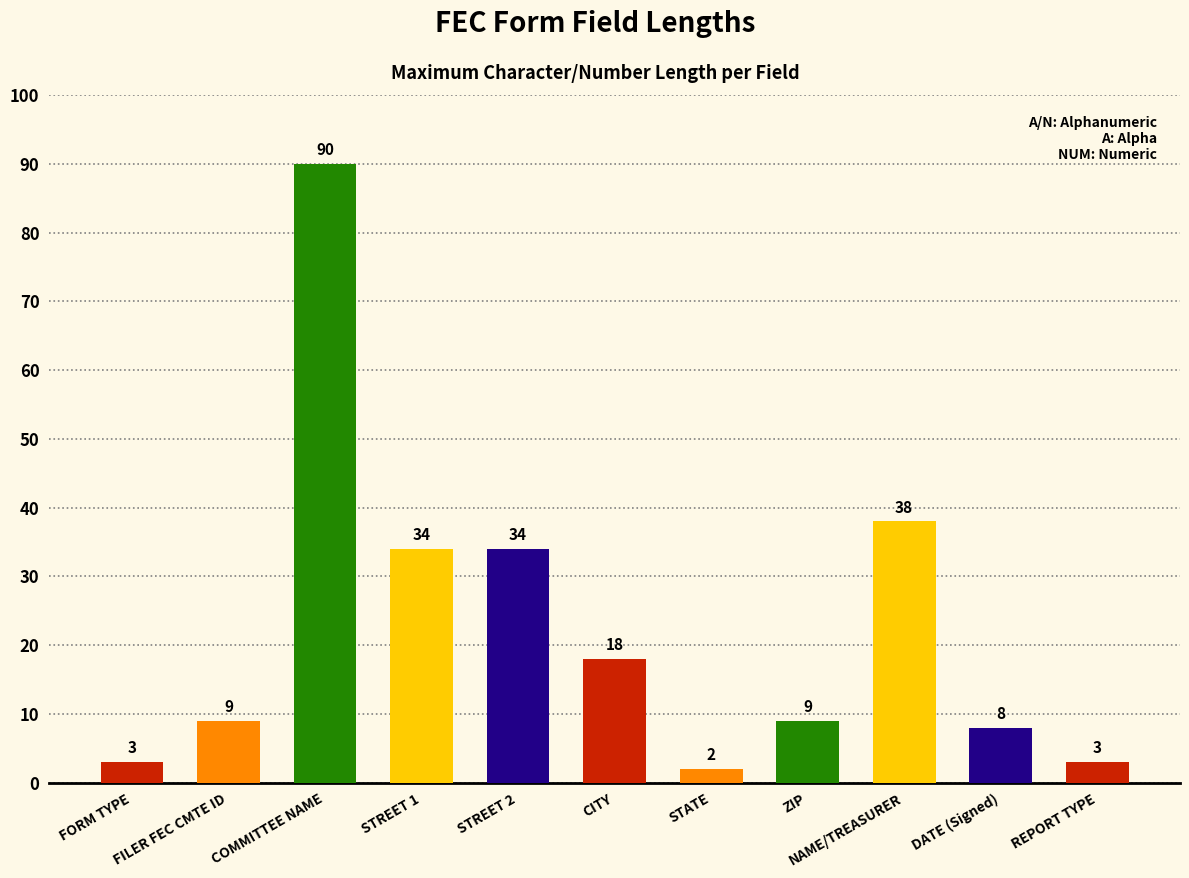

How many data points are less than 9?

4